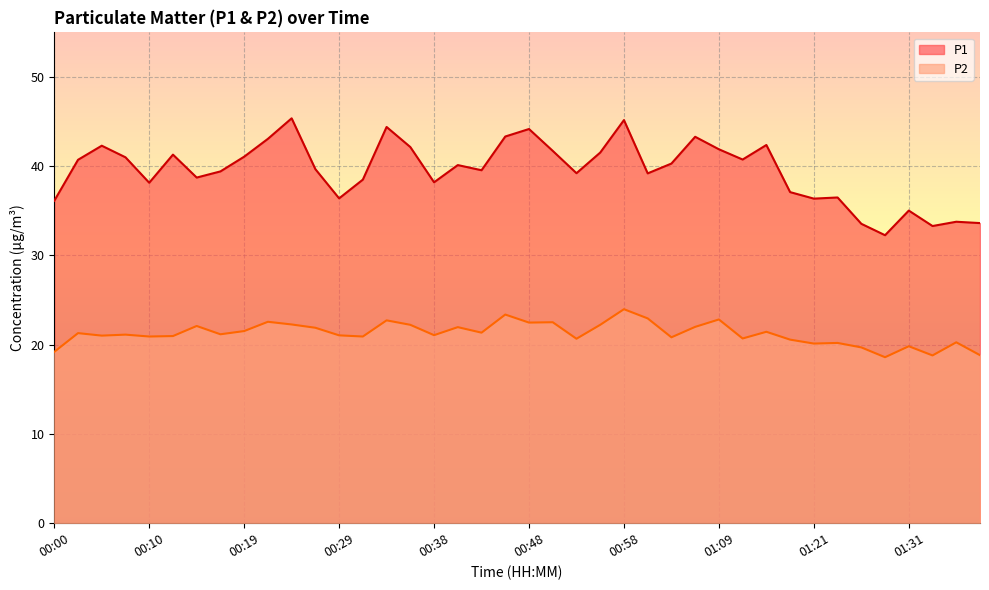

What are all the series names shown in the legend?

P1, P2